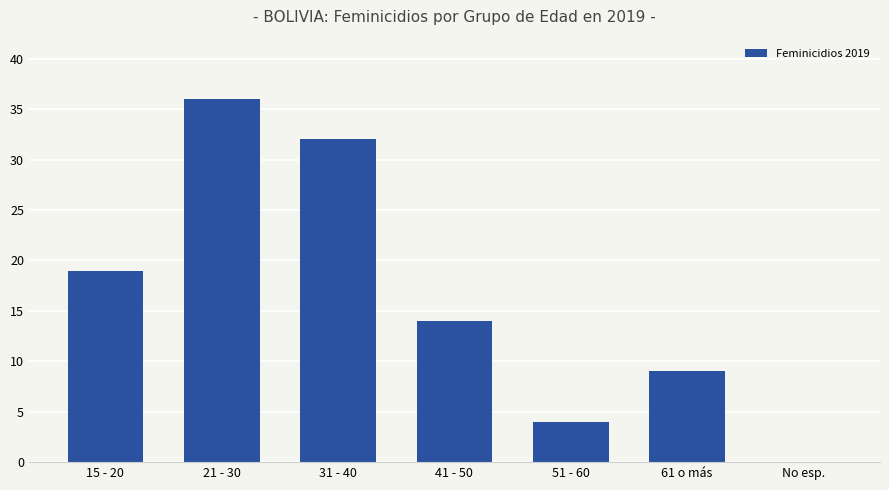

Are the bars horizontal?

No